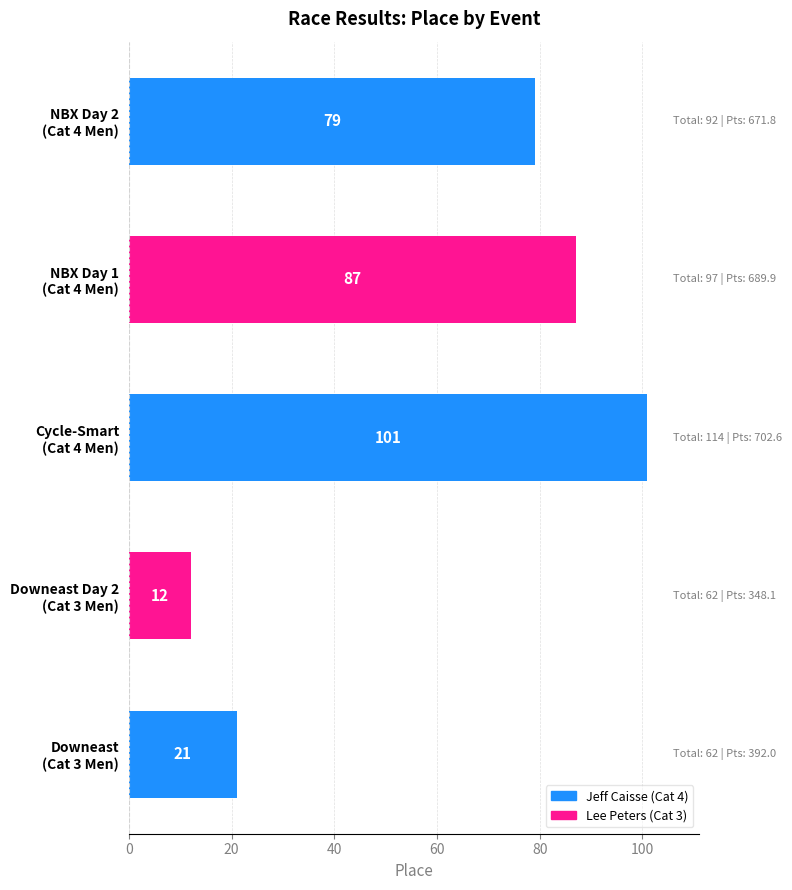

What is the average value?

60